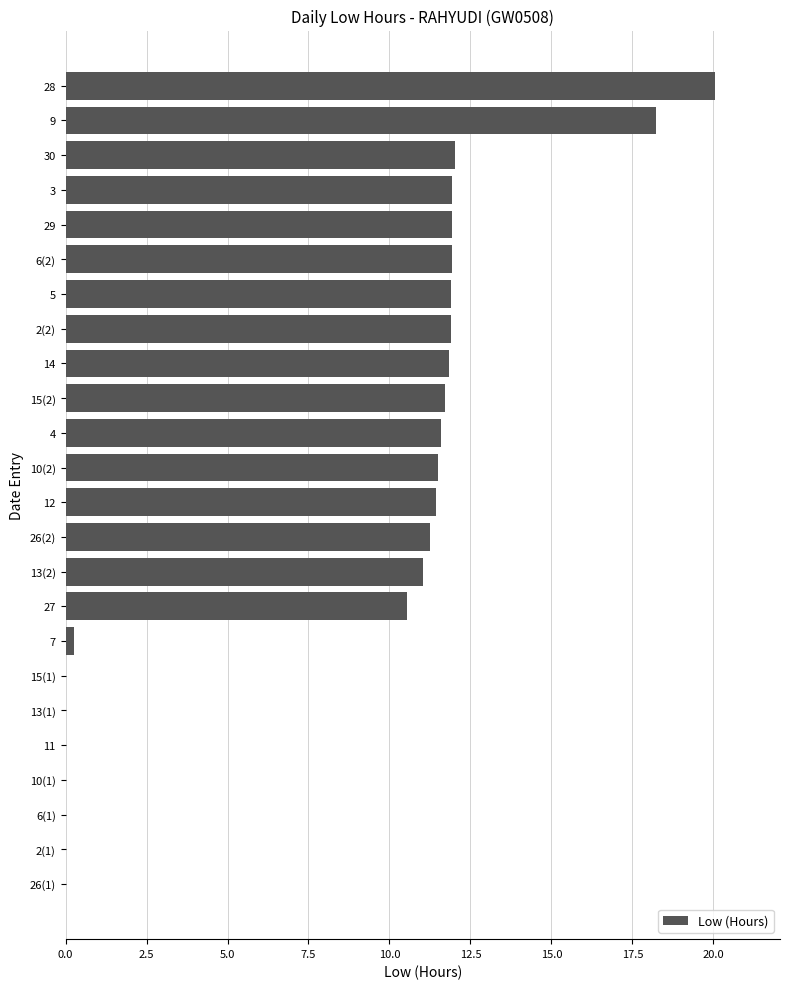

Approximately how many times larger is the value at 3 compared to 15(2)?

1.0